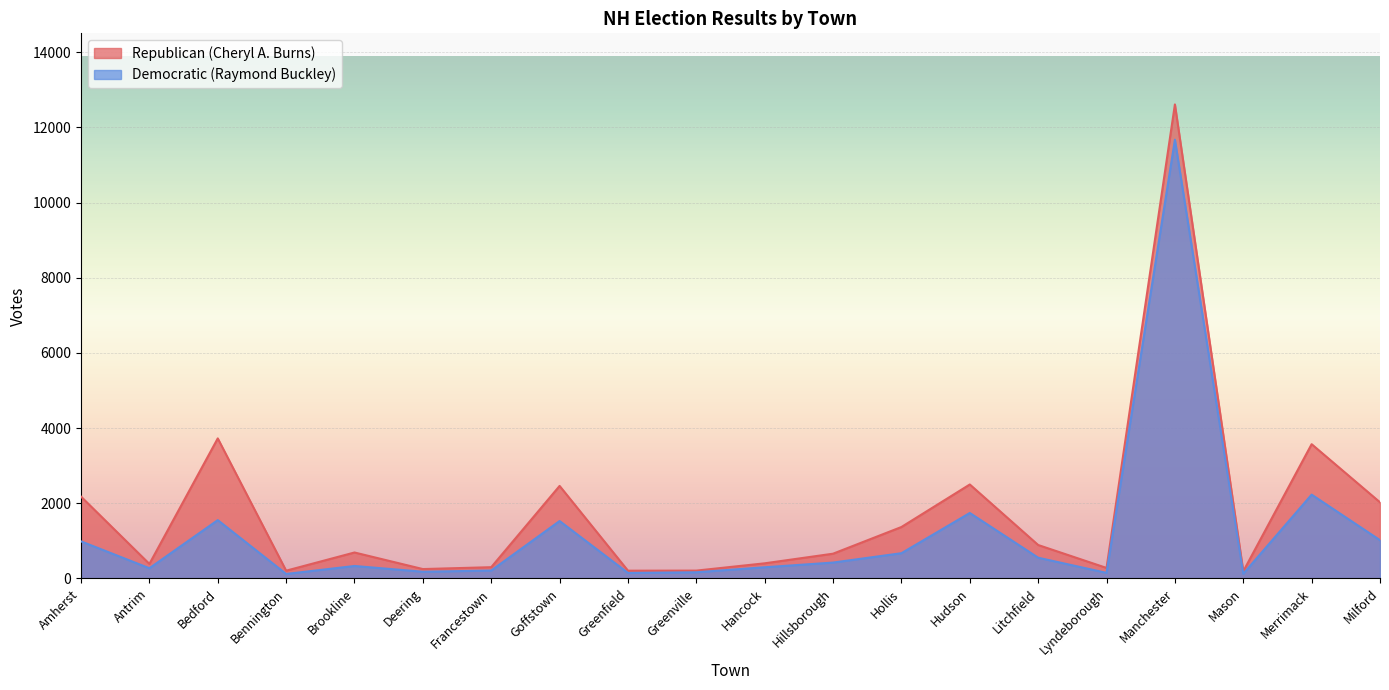

Reading left to right, extract all data points from this chart.

Republican (Cheryl A. Burns): 2176	386	3725	206	690	249	299	2461	206	208	402	658	1368	2499	889	279	12609	189	3571	2025
Democratic (Raymond Buckley): 986	271	1551	119	331	178	210	1527	146	164	297	422	671	1741	551	148	11671	123	2229	1018